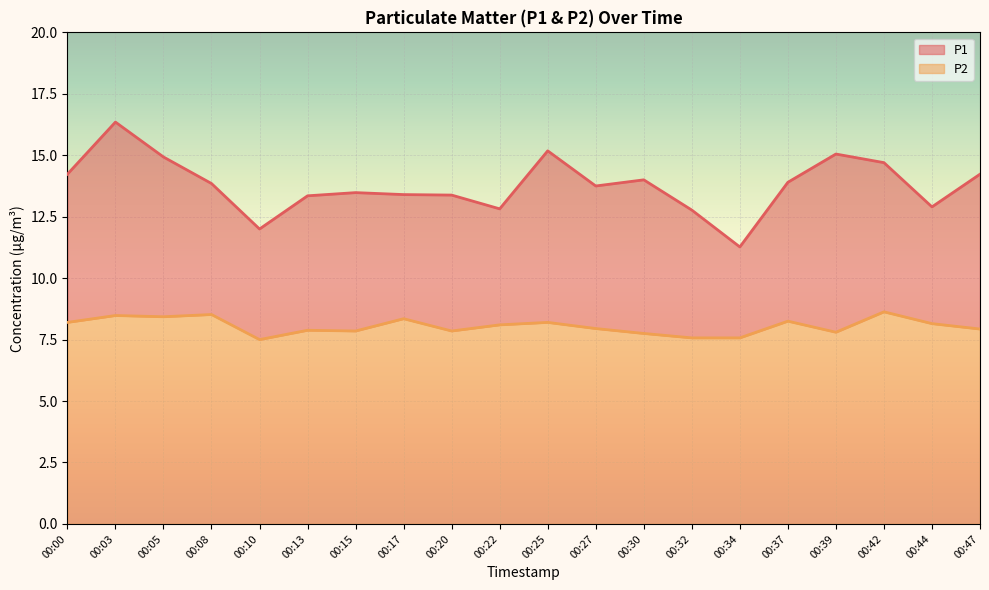

List the series in order of their overall mean, highest first.

P1, P2